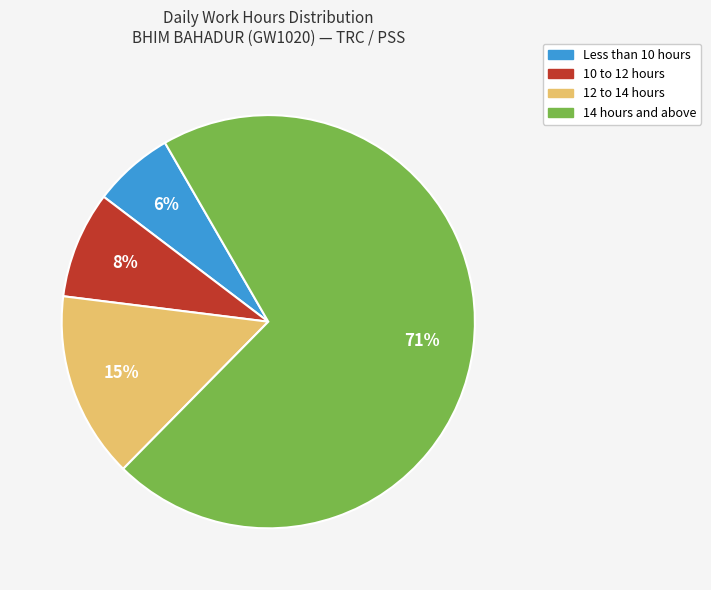

Is it true that Less than 10 hours is 1% of the pie?

False